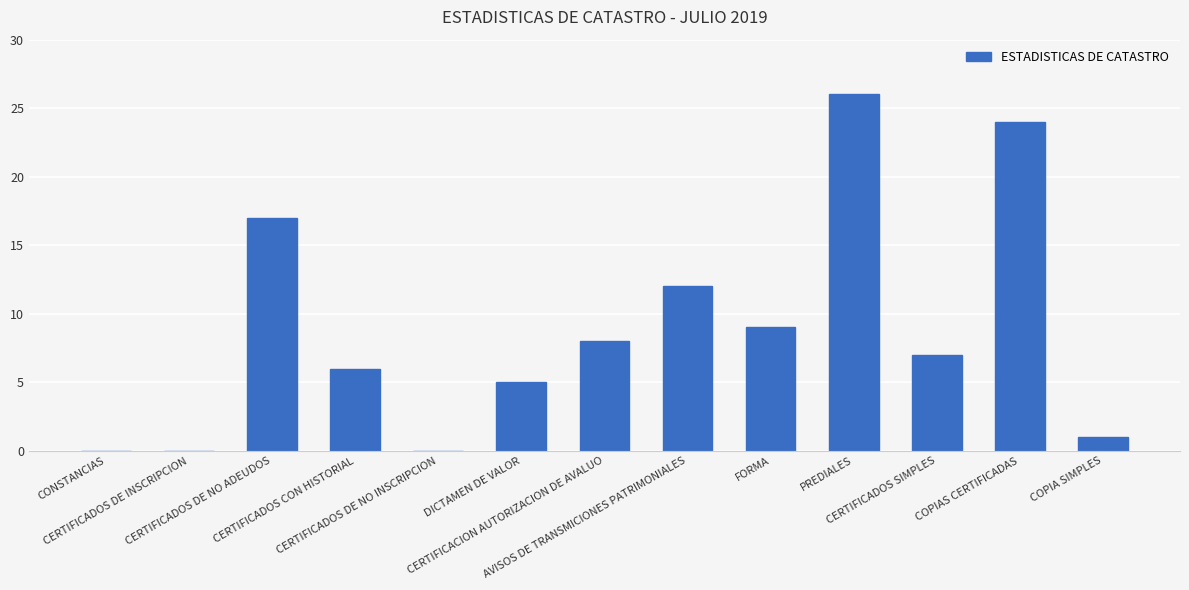

What is the greatest value displayed?

26